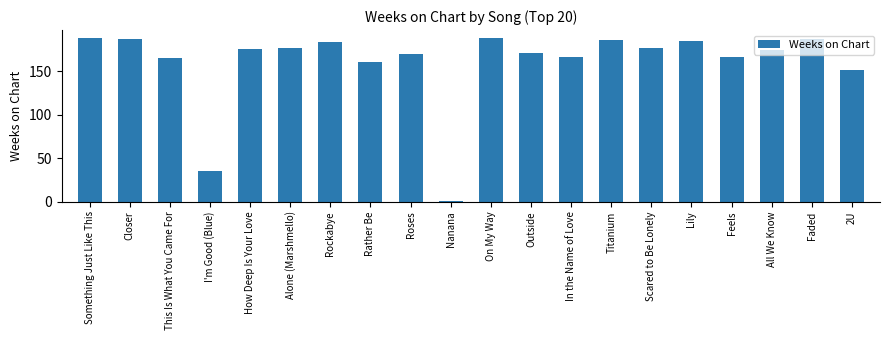

What is the change in value from Feels to All We Know?

+8